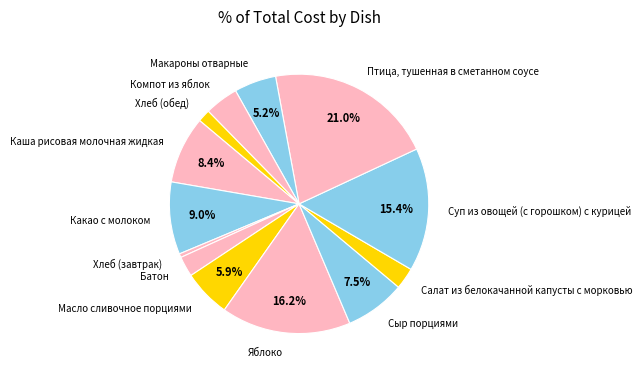

How many segments does this pie chart have?

13